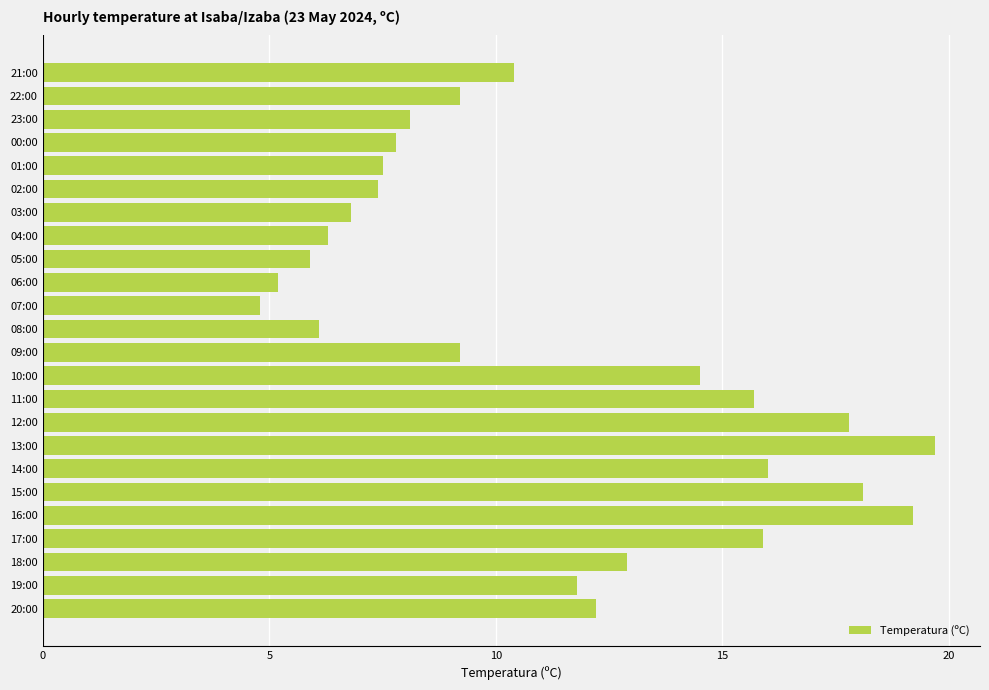

How many distinct data groups are displayed?

1